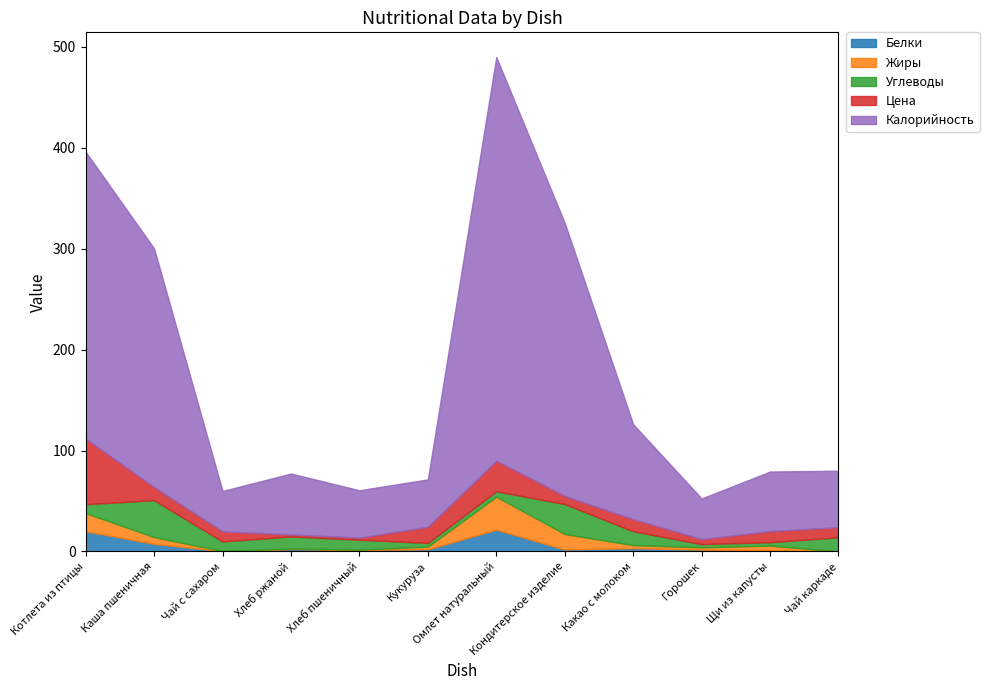

What is the label of the 9th point from the left?

Какао с молоком